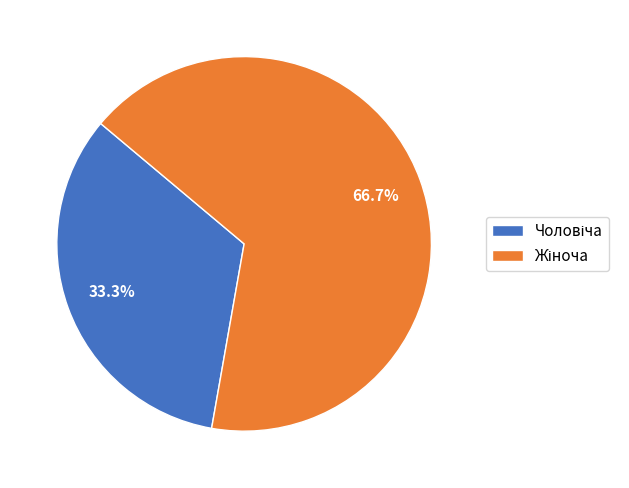

Is there a majority slice in this chart?

Yes